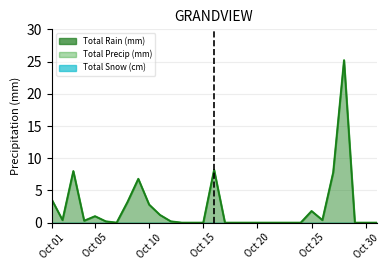

True or false: Total Precip (mm) and Total Rain (mm) cross at least once.

False